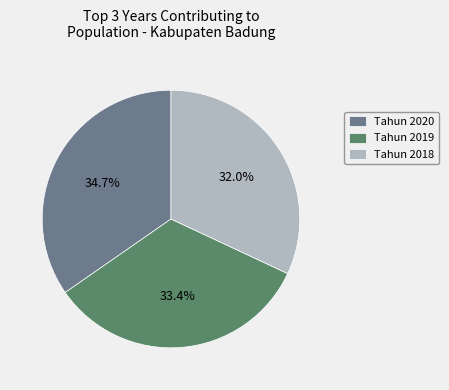

Rank the categories by value from highest to lowest.

Tahun 2020, Tahun 2019, Tahun 2018